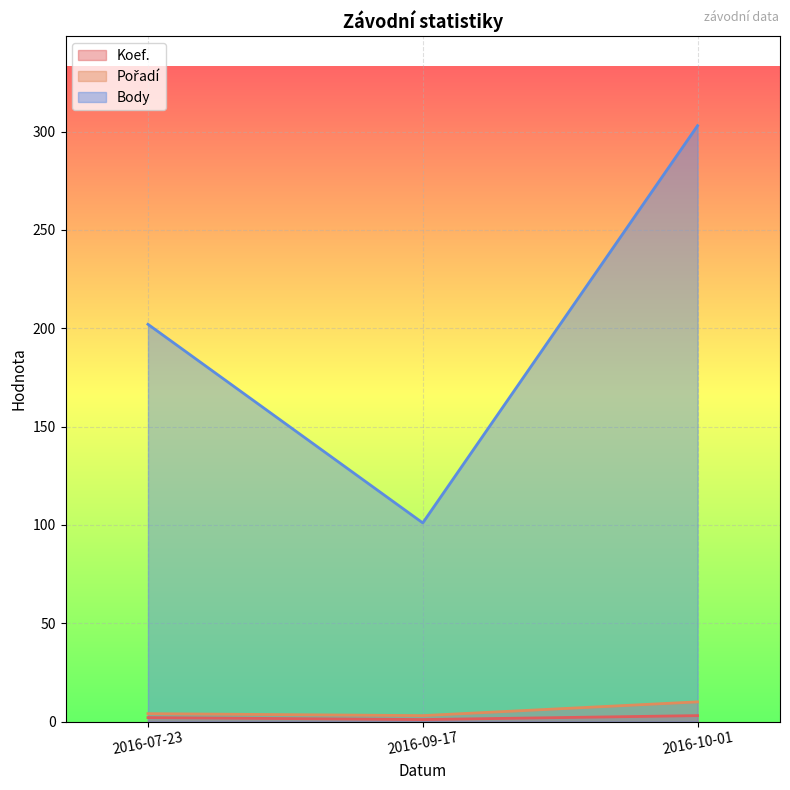

How many lines are shown in the chart?

3